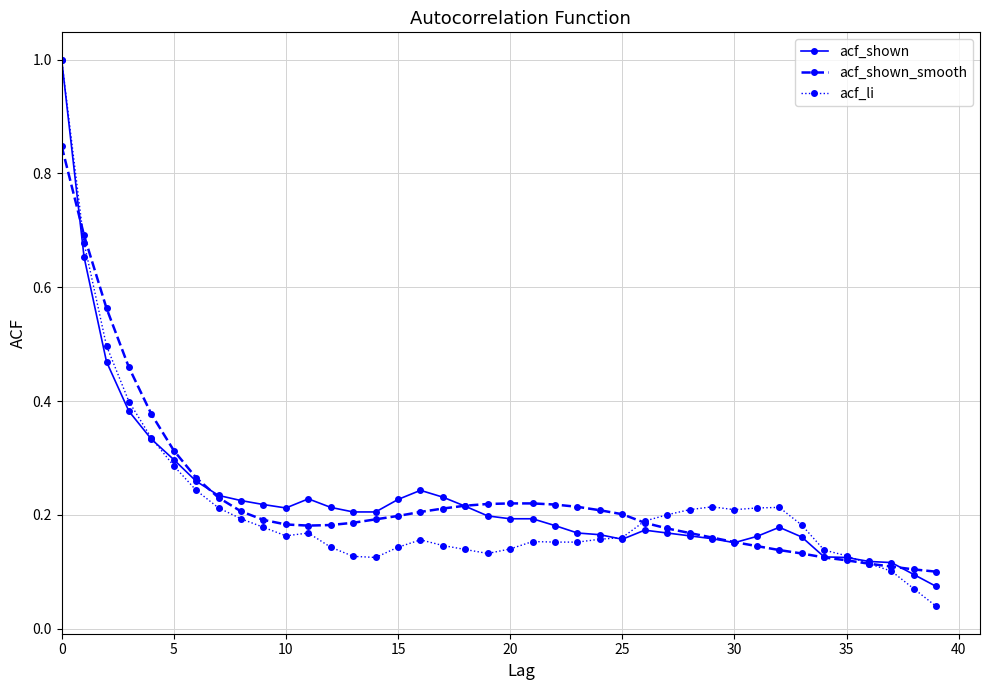

What is the greatest value displayed?

1.0